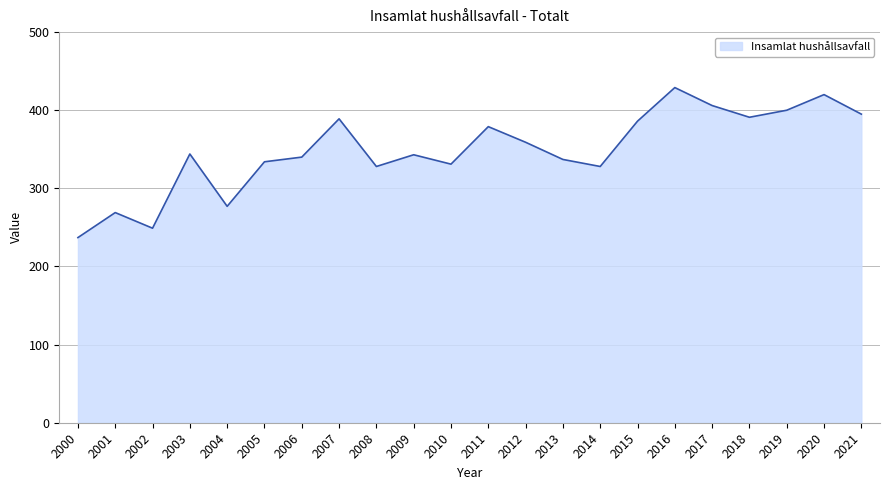

What is the ratio of the value at 2014 to the value at 2019?

0.8